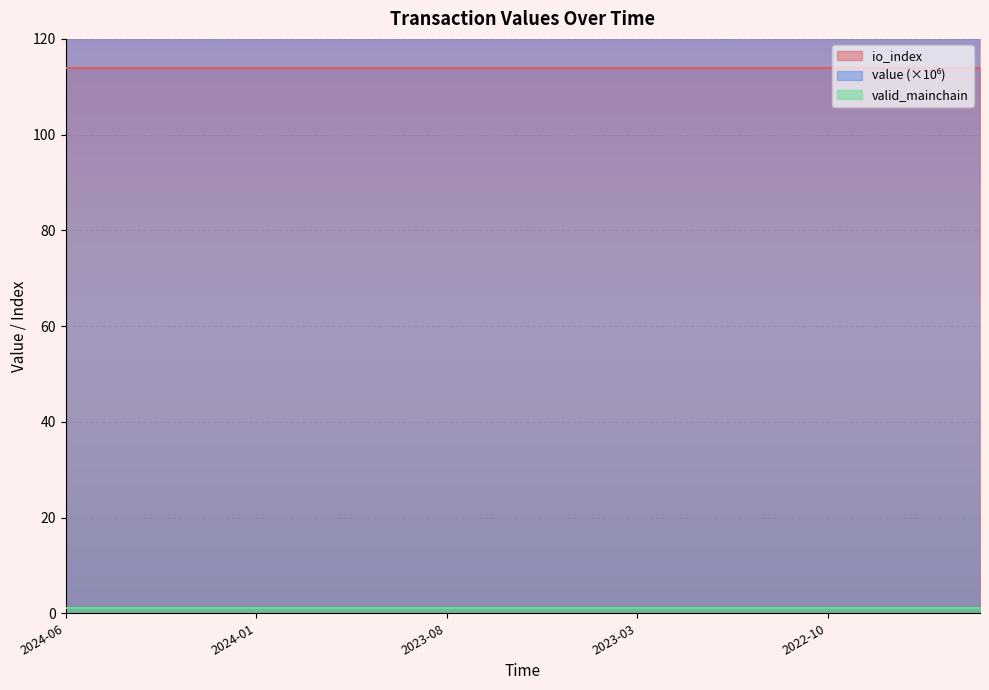

What is the maximum value shown in the chart?

114.0